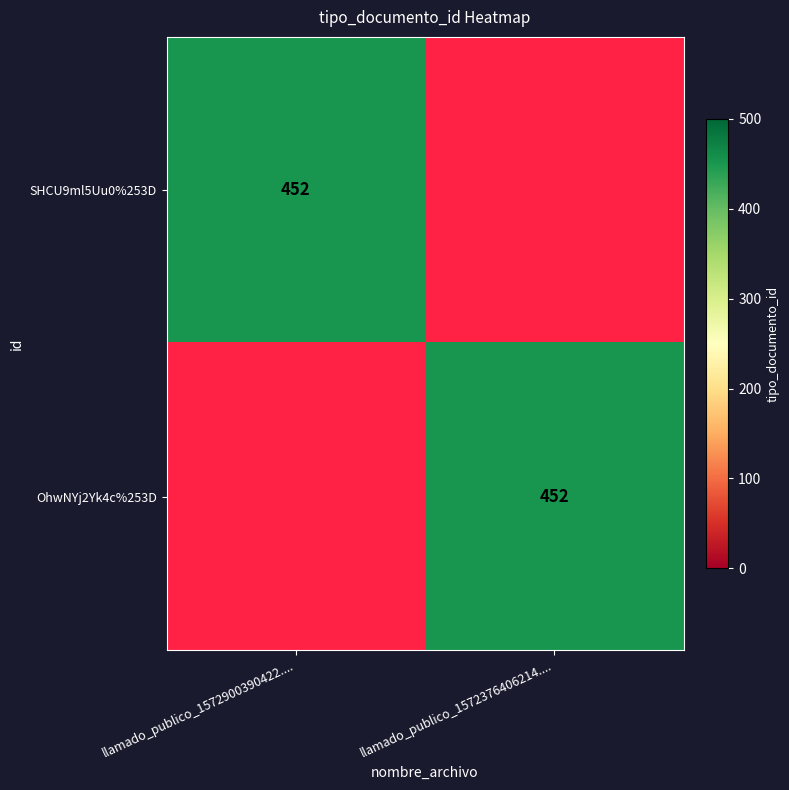

The SHCU9ml5Uu0%253D series shows 702 at llamado_publico_1572900390422..... True or false?

False